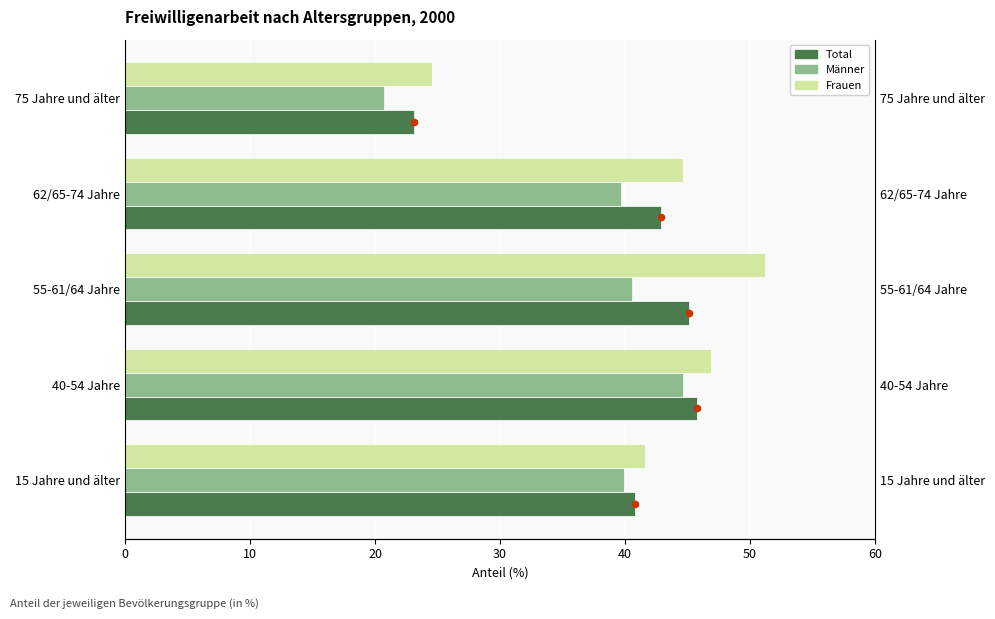

Which series has the widest spread of Y values?

Frauen